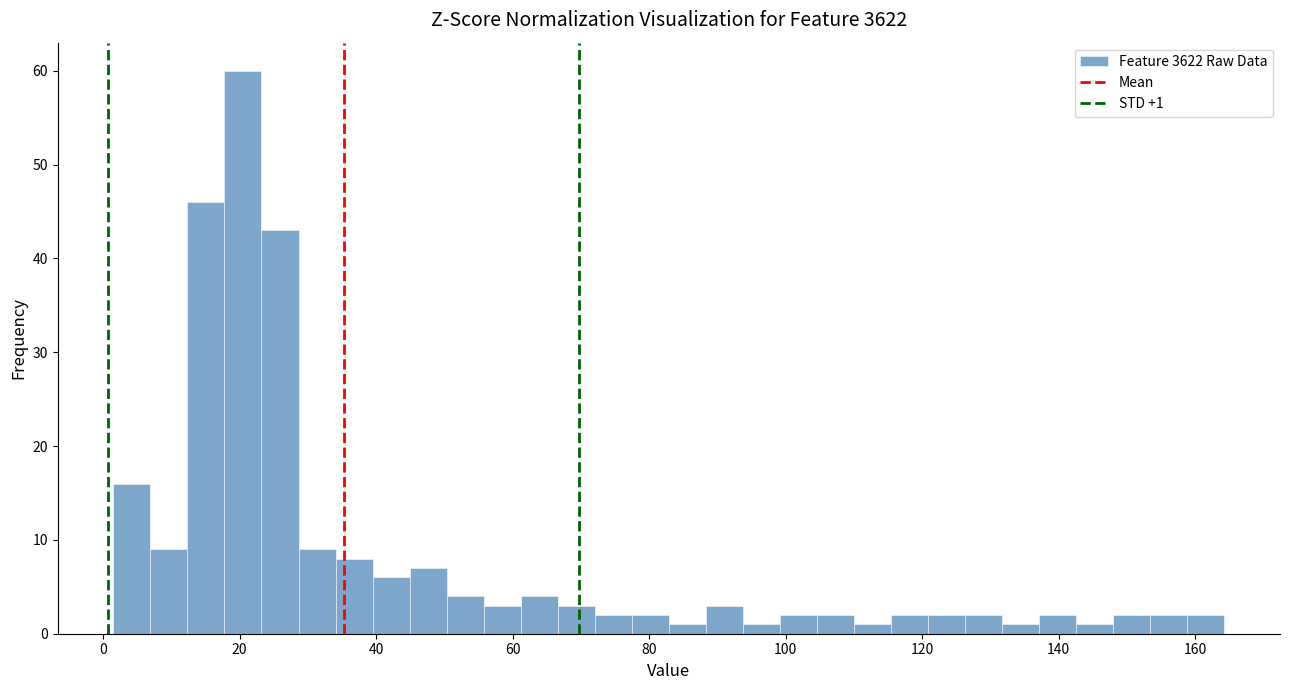

Around what value on the x-axis is the tallest bar? Give the approximate position of its centre, as read against the axis.

20